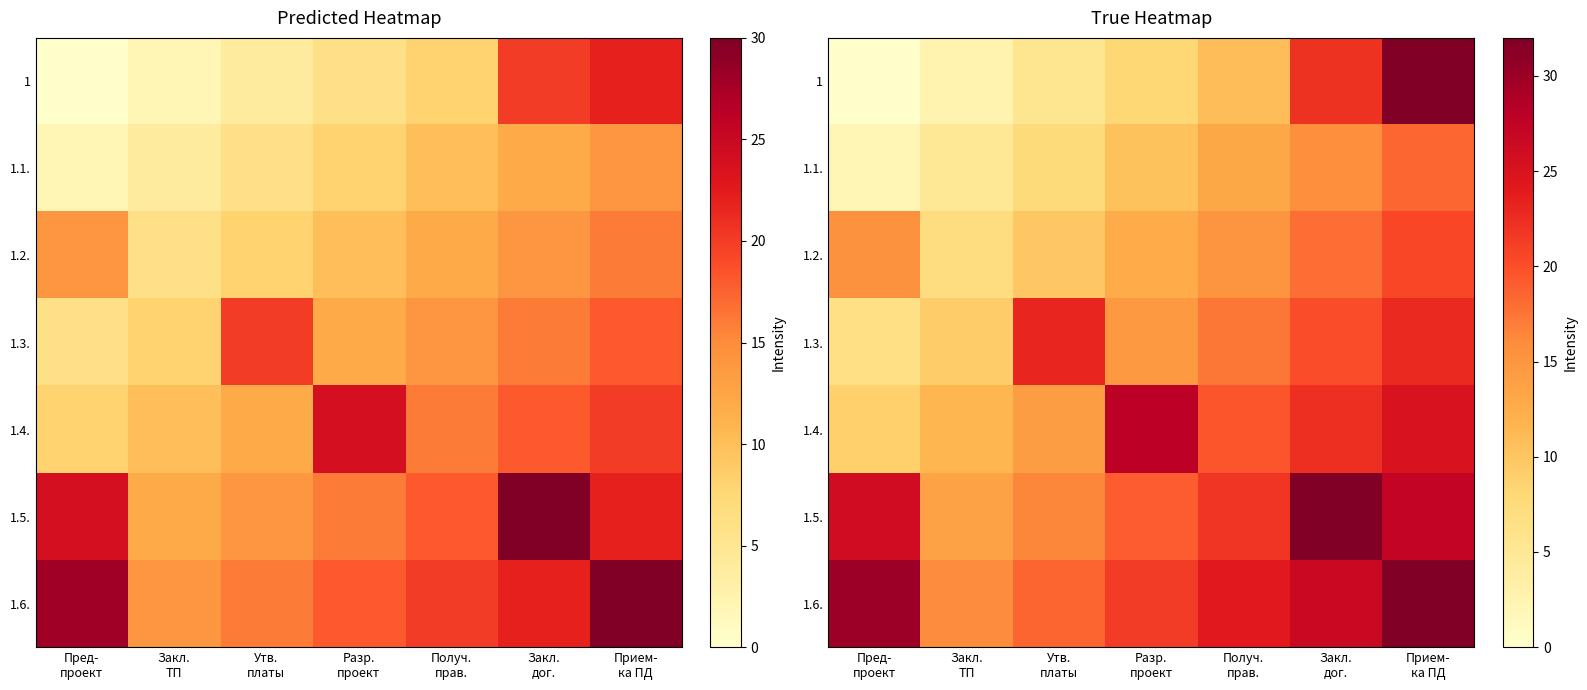

The 1.5. series shows 41.0 at Прием- ка ПД. True or false?

False